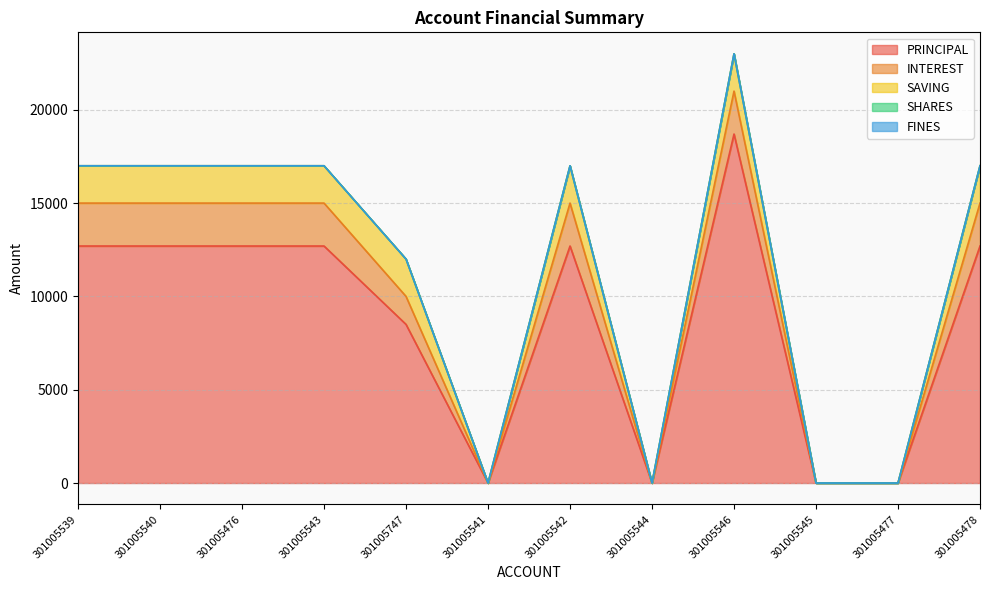

Which category has the lowest value across all series?

301005541